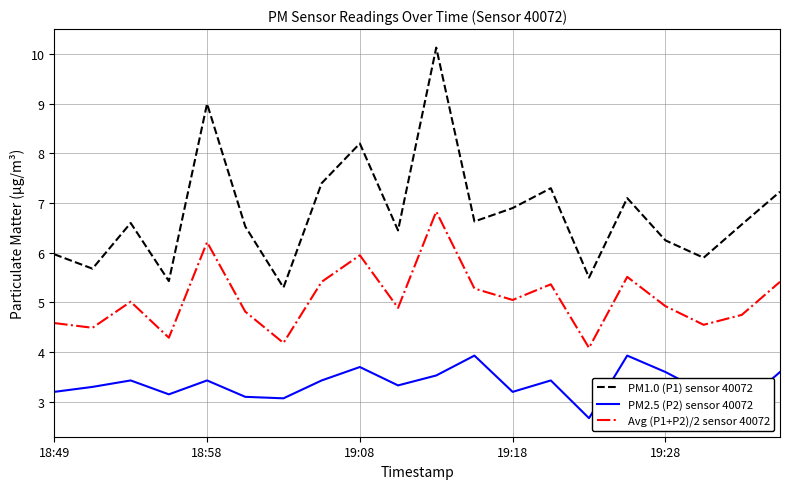

What is the average value of the PM2.5 (P2) sensor 40072 series?

3.4